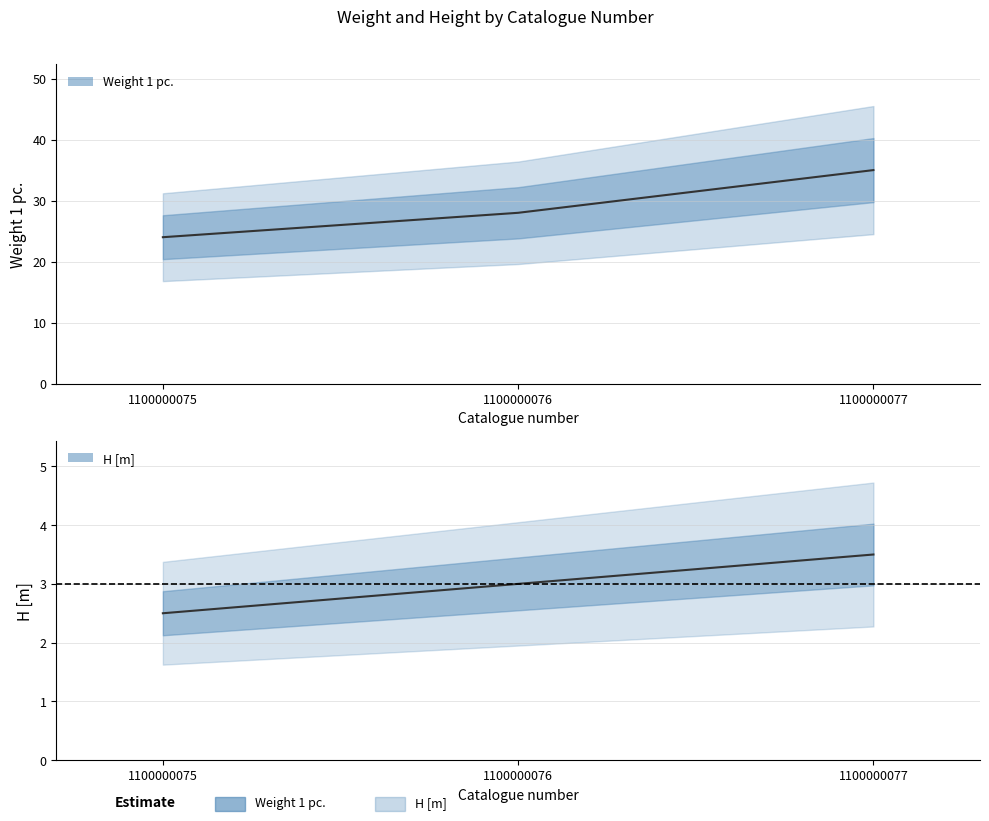

What is the smallest value displayed?

2.5